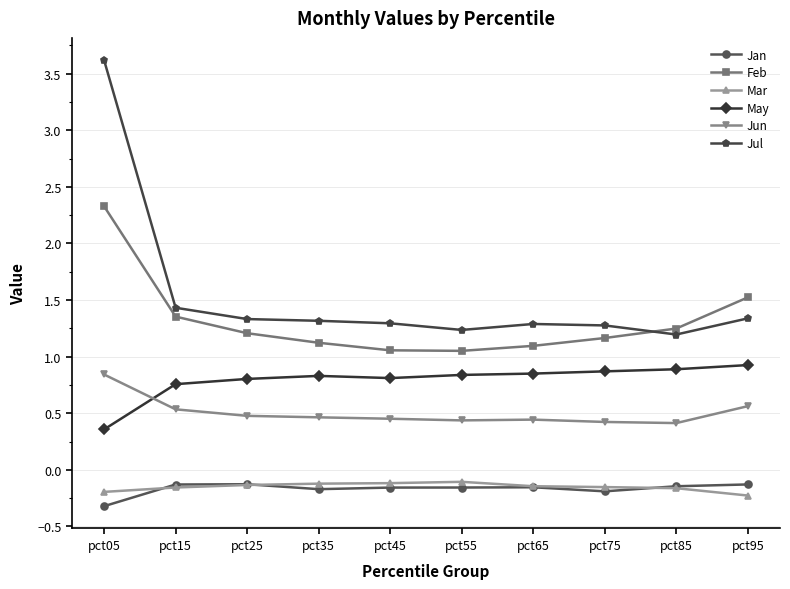

True or false: Jul and Mar intersect in this chart.

False